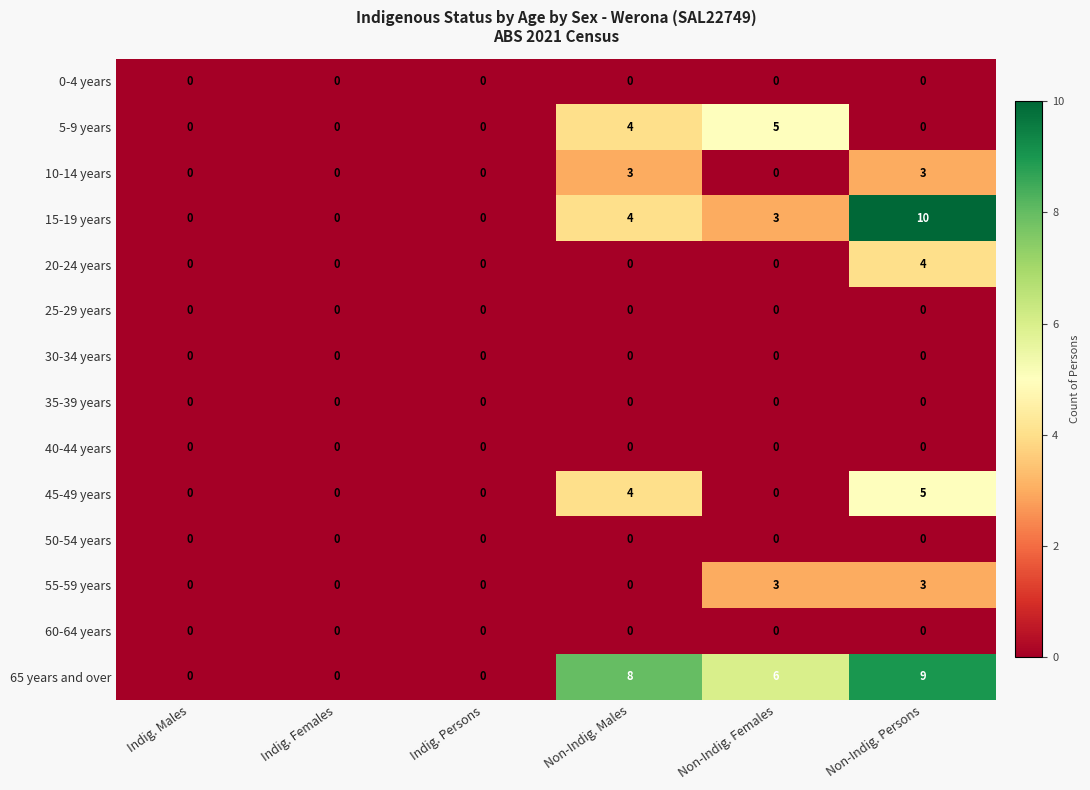

The 55-59 years series shows 0 at Indig. Females. True or false?

True